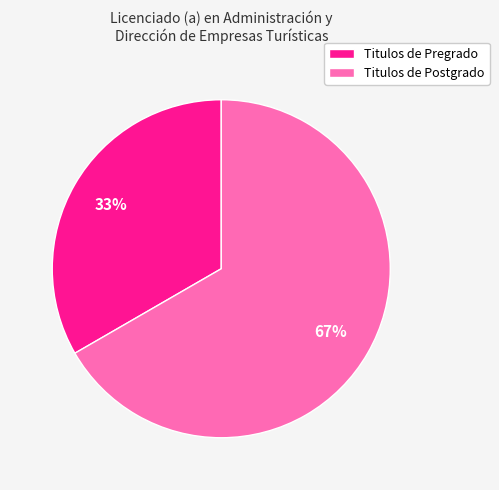

To the nearest percent, what percentage of the pie is Titulos de Pregrado?

33%